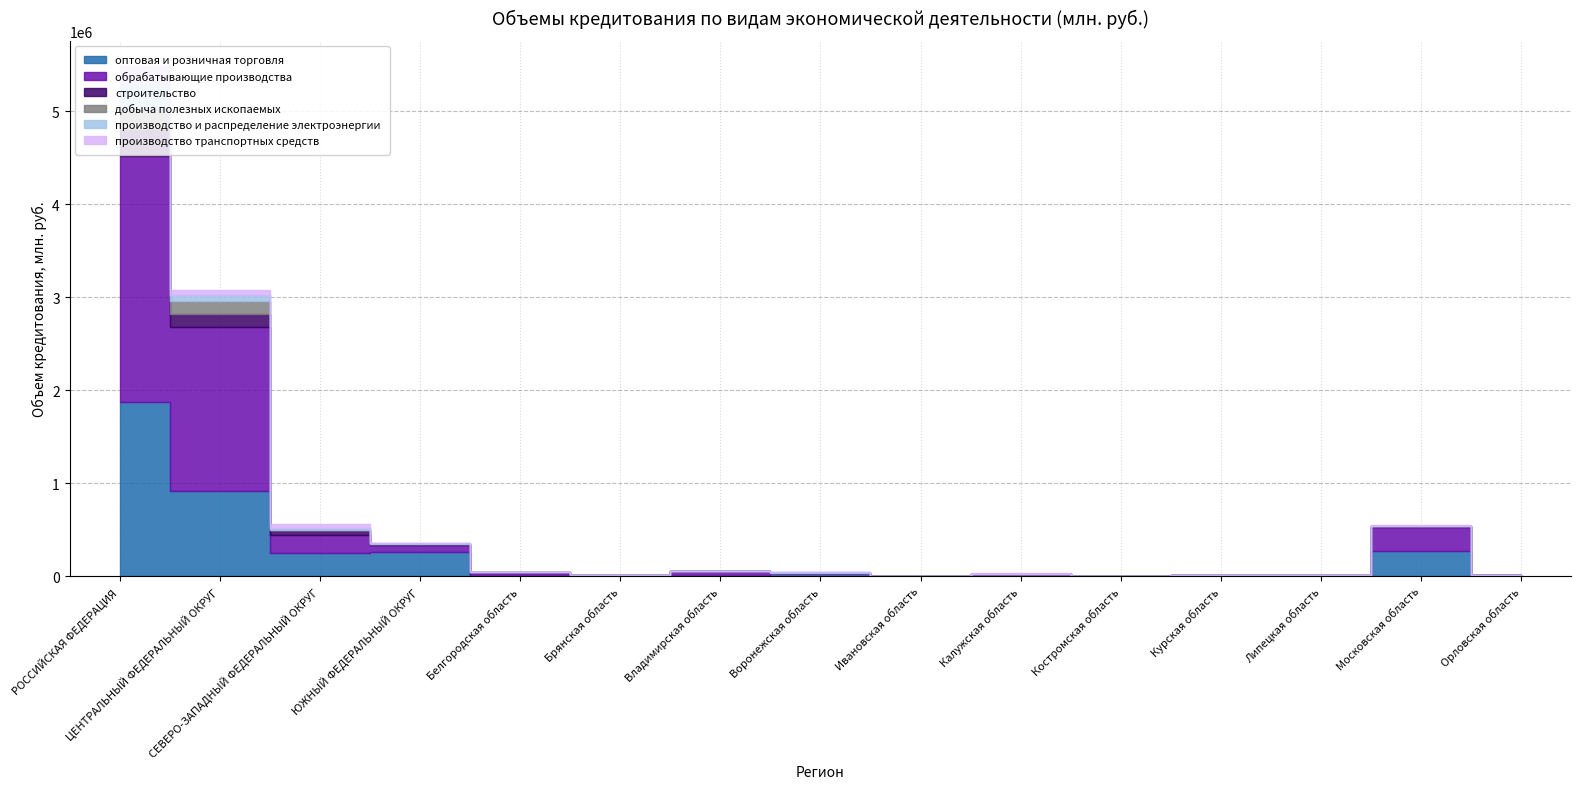

Which series changed the most between Ивановская область and Калужская область?

обрабатывающие производства